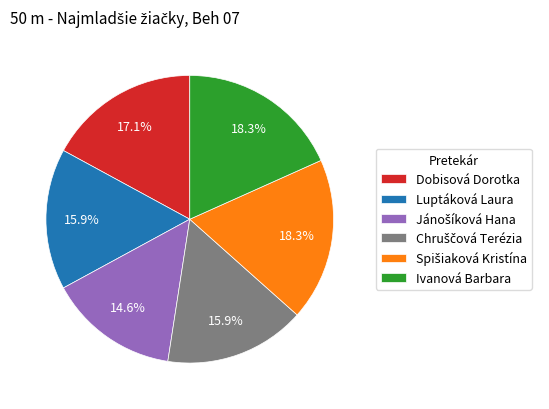

Does any single category account for the majority?

No